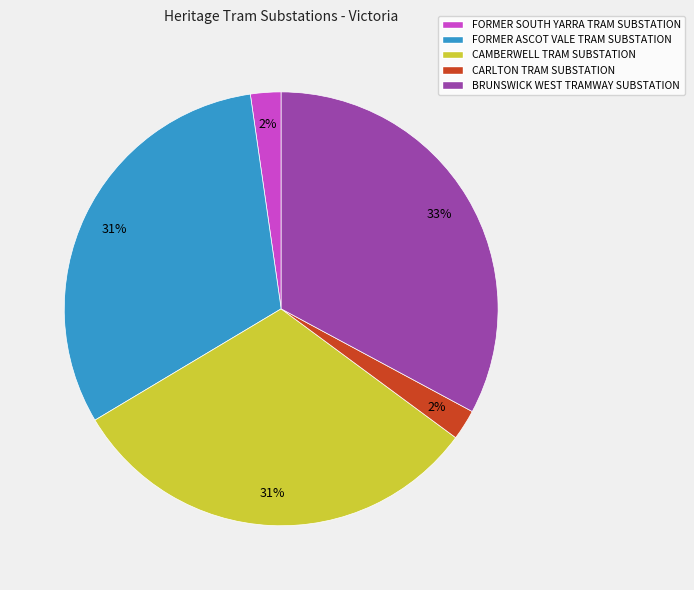

Do BRUNSWICK WEST TRAMWAY SUBSTATION and CAMBERWELL TRAM SUBSTATION together represent more than half of the pie?

Yes